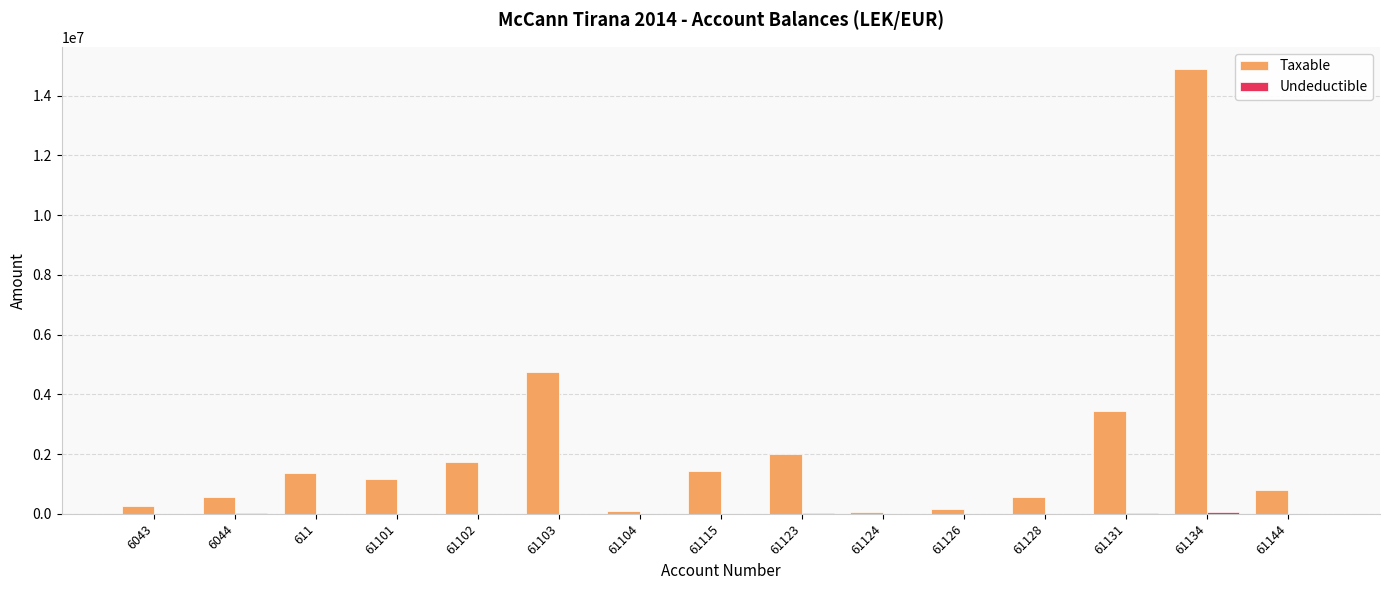

What is the sum of all Taxable values?

33231204.0